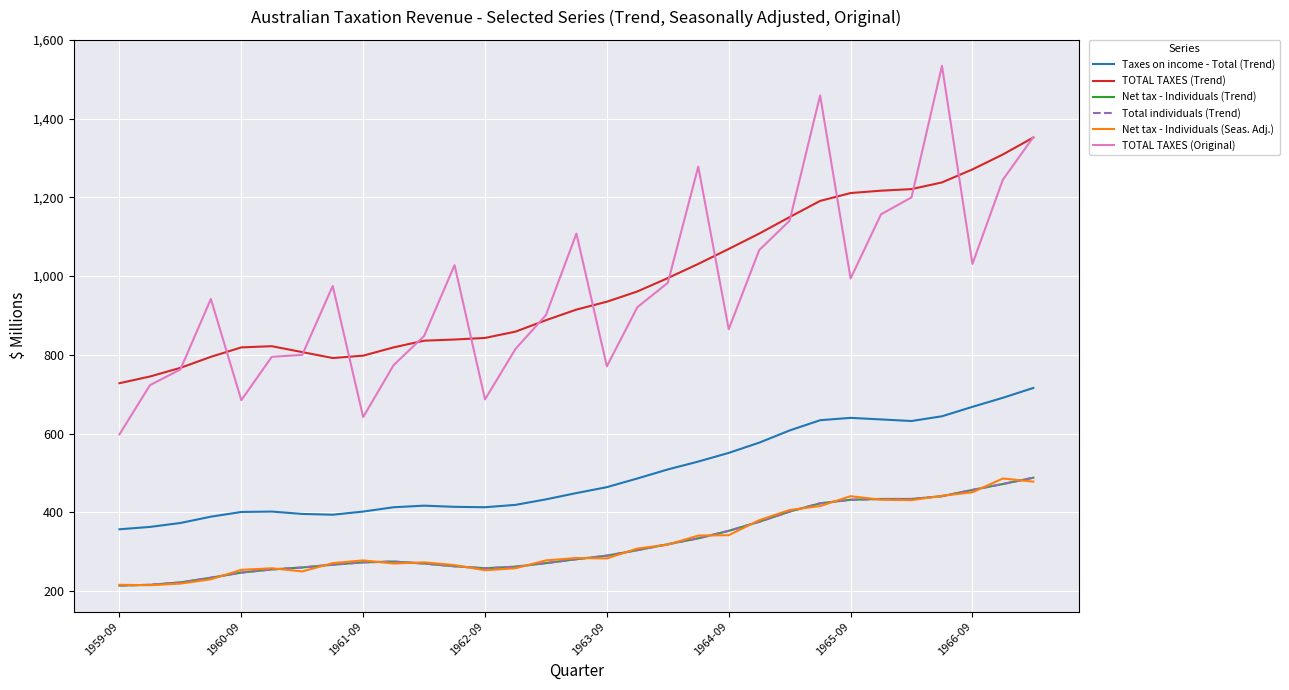

Is this an area chart (filled region under the line)?

No